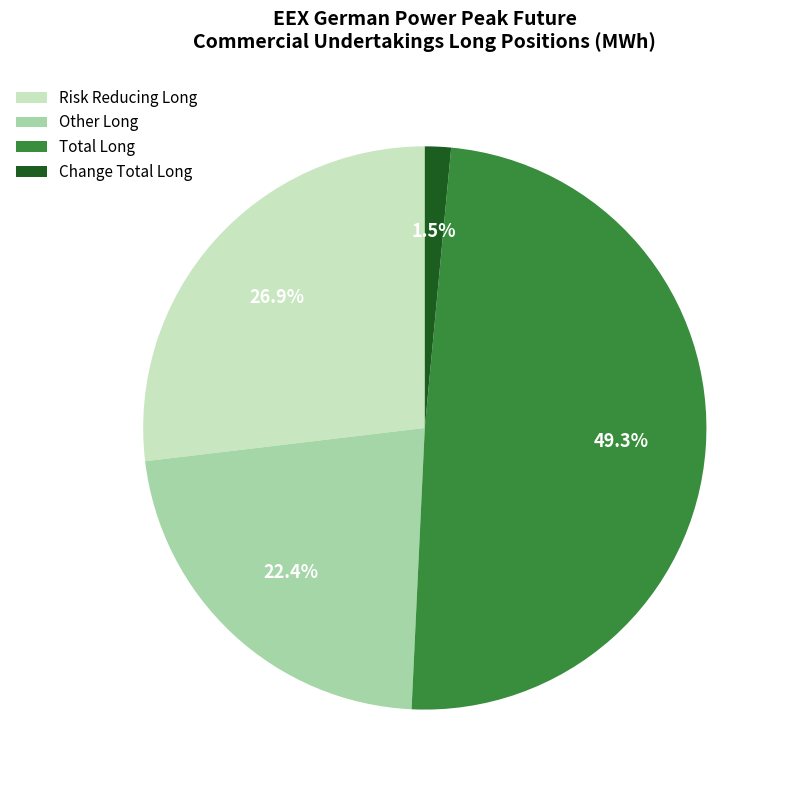

Which category has the biggest portion of the pie?

Total Long